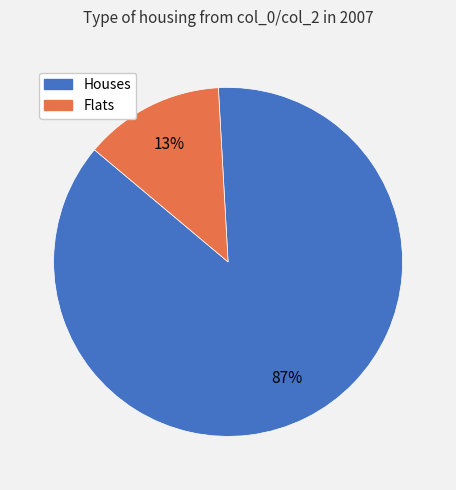

To the nearest percent, what is the difference between the largest and smallest slice percentages?

74%